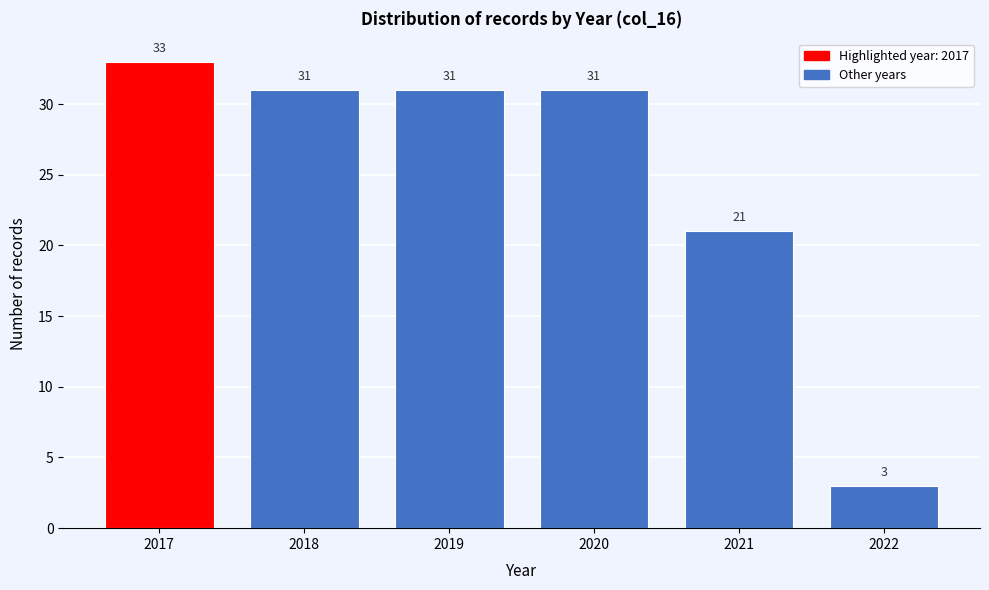

Reading left to right, list all the values displayed in this chart.

2017=33	2018=31	2019=31	2020=31	2021=21	2022=3